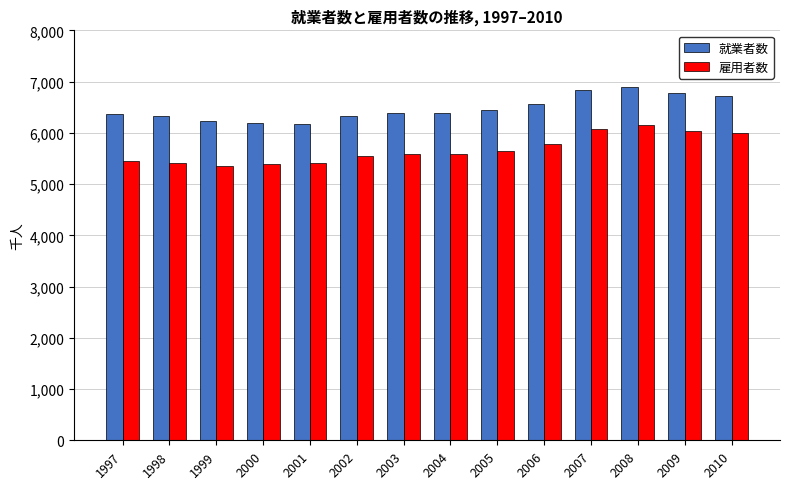

How many categories are shown in the chart?

14